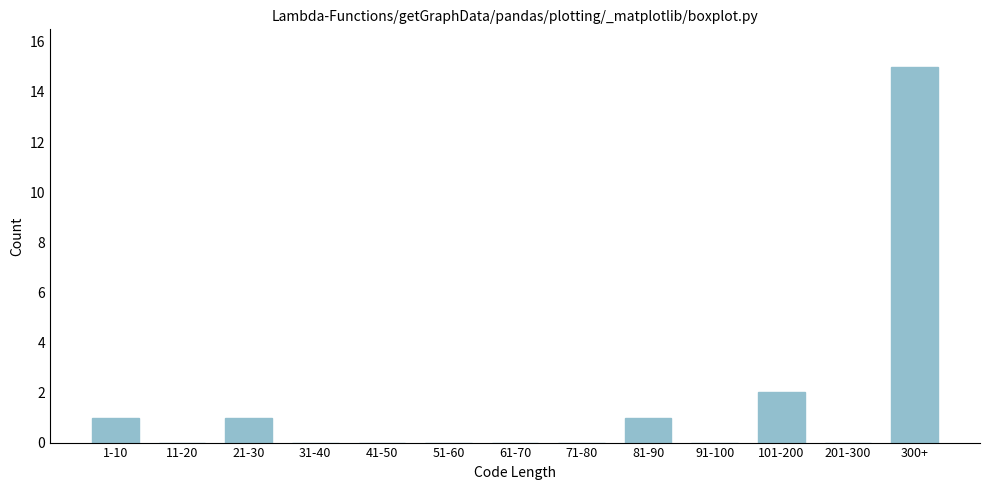

Reading right to left, list all the values displayed in this chart.

300+=15	201-300=0	101-200=2	91-100=0	81-90=1	71-80=0	61-70=0	51-60=0	41-50=0	31-40=0	21-30=1	11-20=0	1-10=1